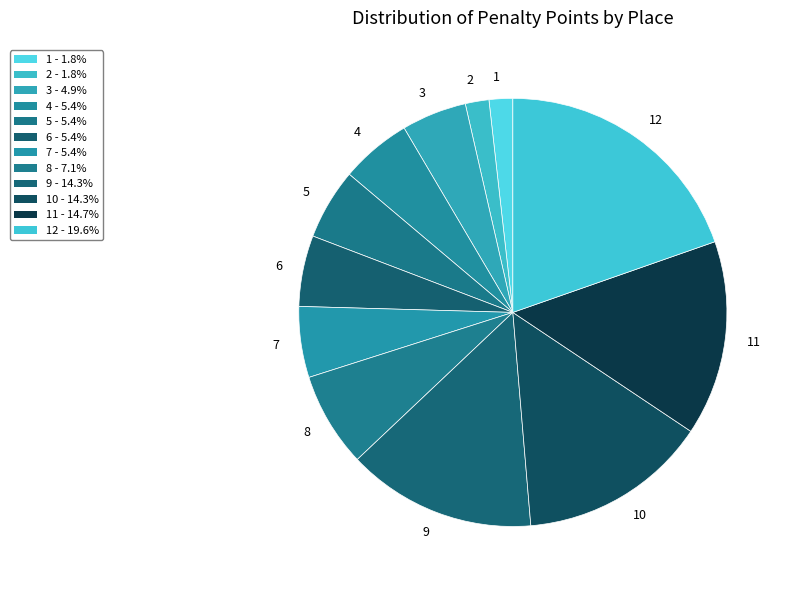

Is there any slice that represents more than half of the pie?

No